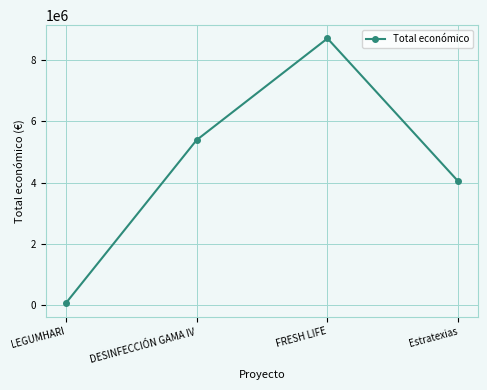

Rank the categories by value from highest to lowest.

FRESH LIFE, DESINFECCIÓN GAMA IV, Estratexias, LEGUMHARI